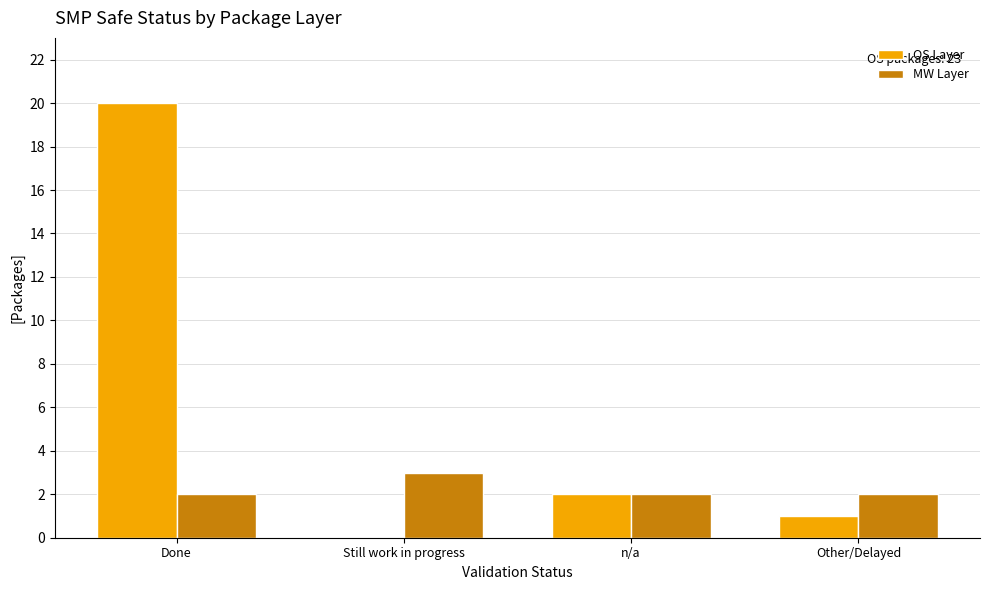

What is the difference between the OS Layer values at n/a and Done?

18